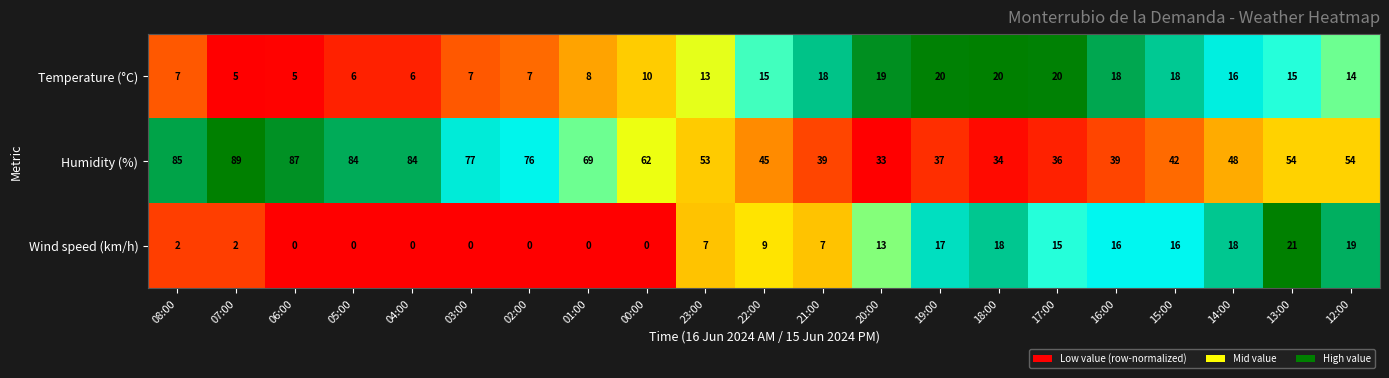

Which category has the highest value in the Humidity (%) series?

07:00